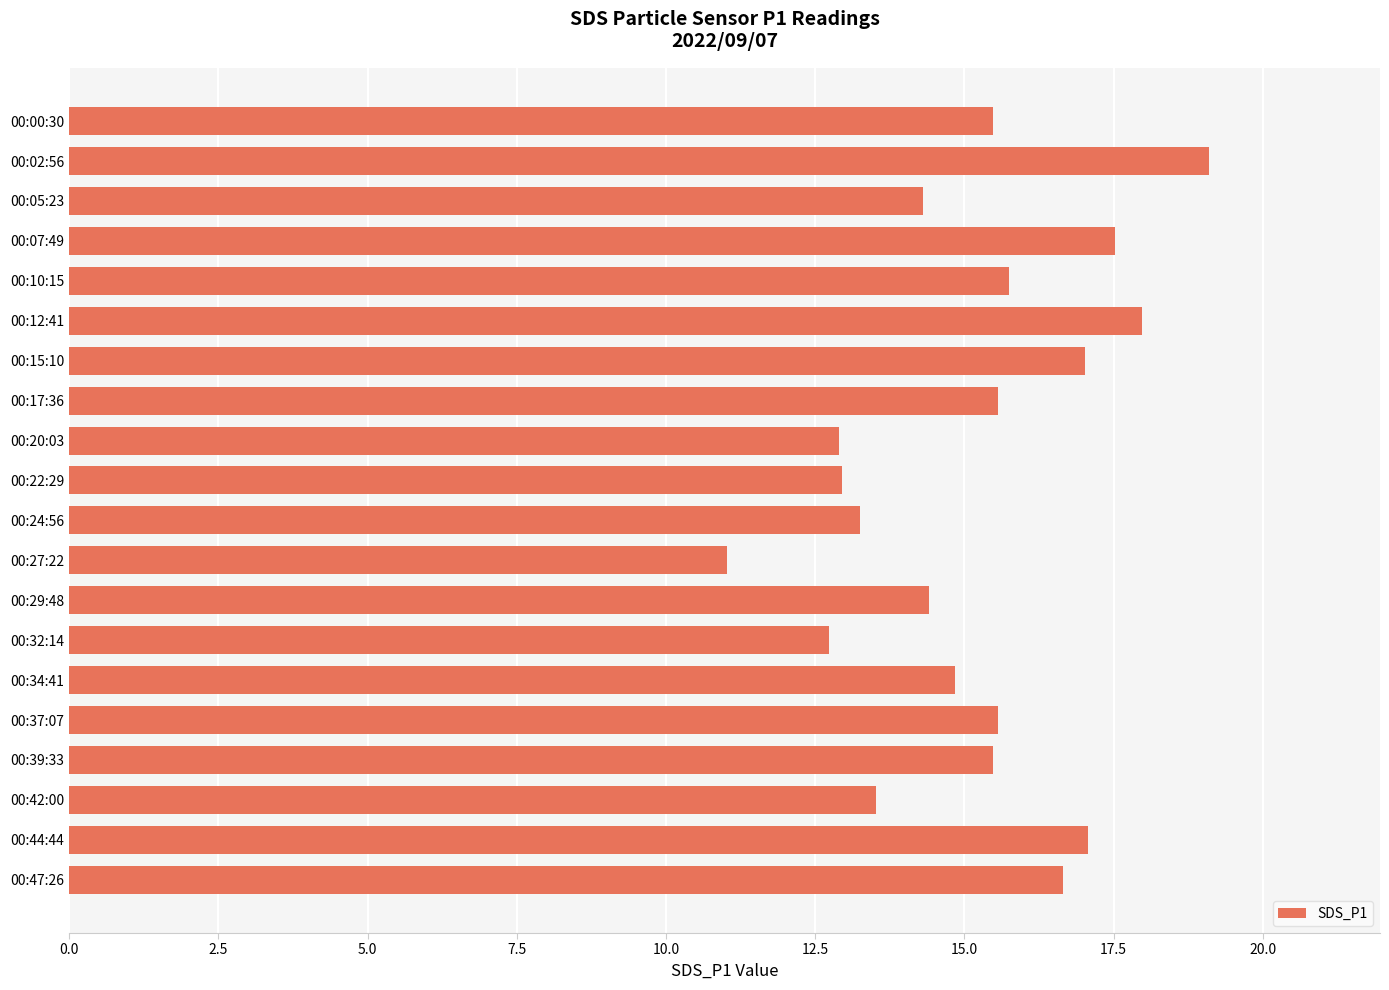

What is the ratio of the value at 00:27:22 to the value at 00:22:29?

0.9